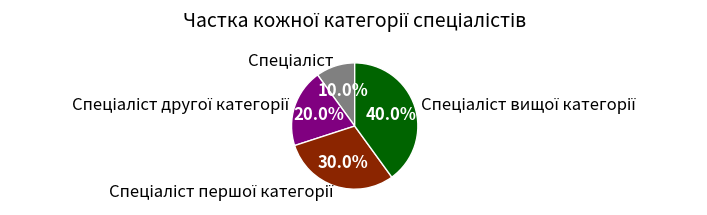

Does any single category account for the majority?

No